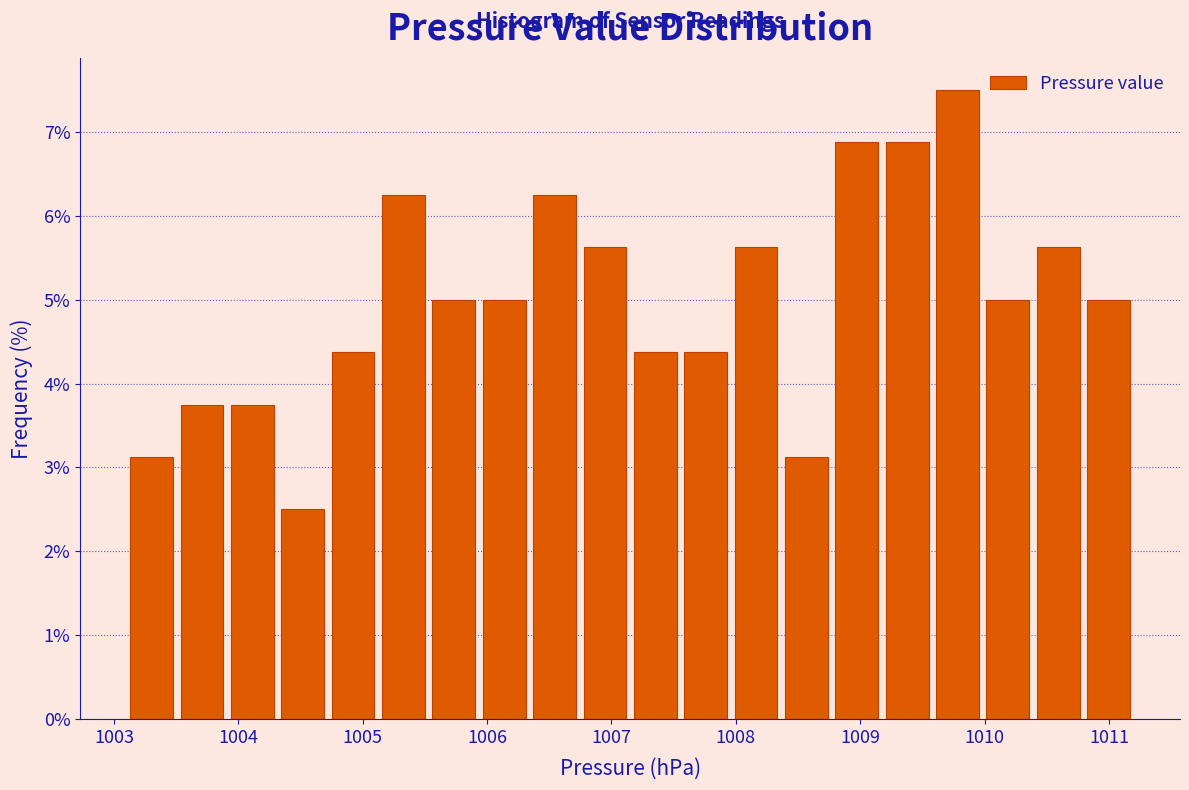

Which range on the x-axis has the tallest bar?

1009.6 to 1010.0